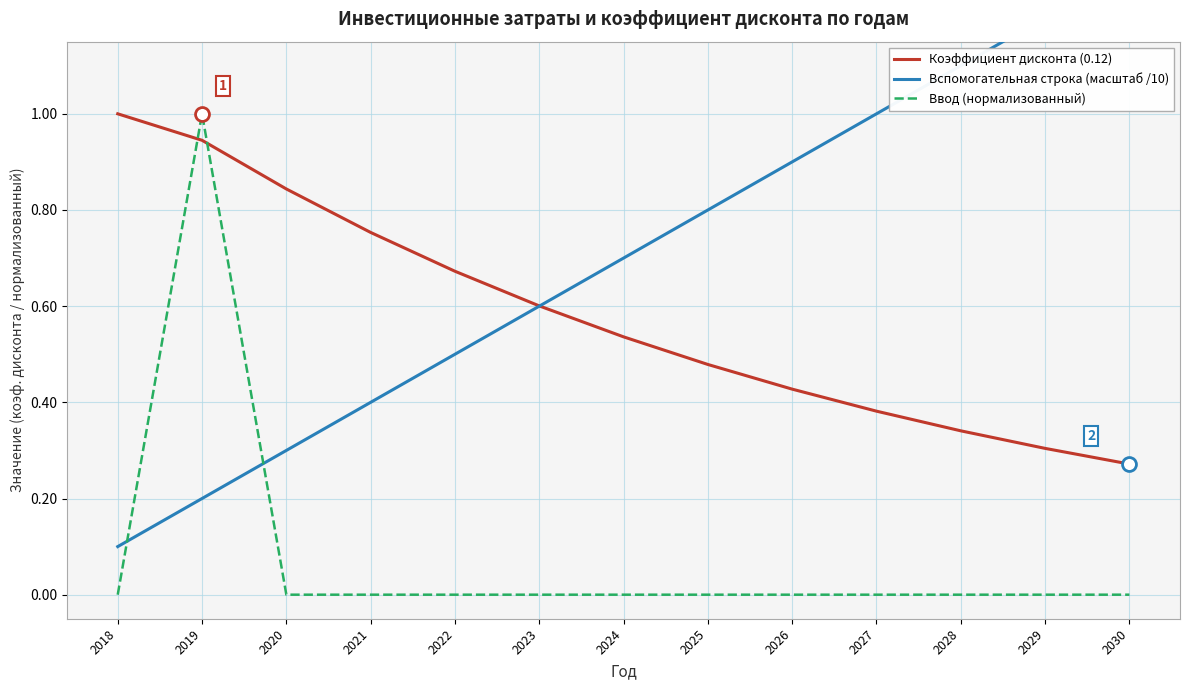

Which series contains the highest Y value?

Вспомогательная строка (масштаб /10)